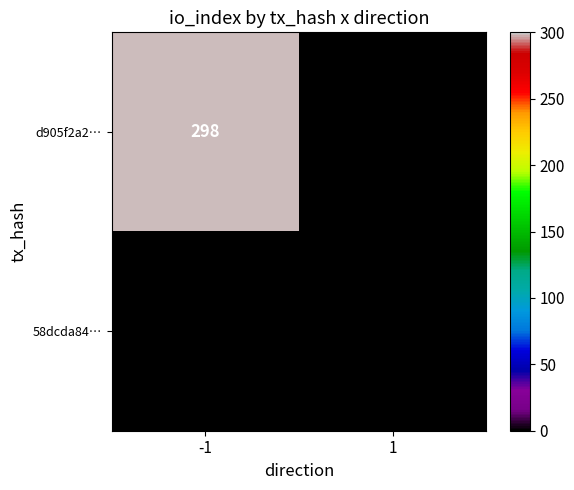

Rank the series by their average value, from highest to lowest.

d905f2a2…, 58dcda84…